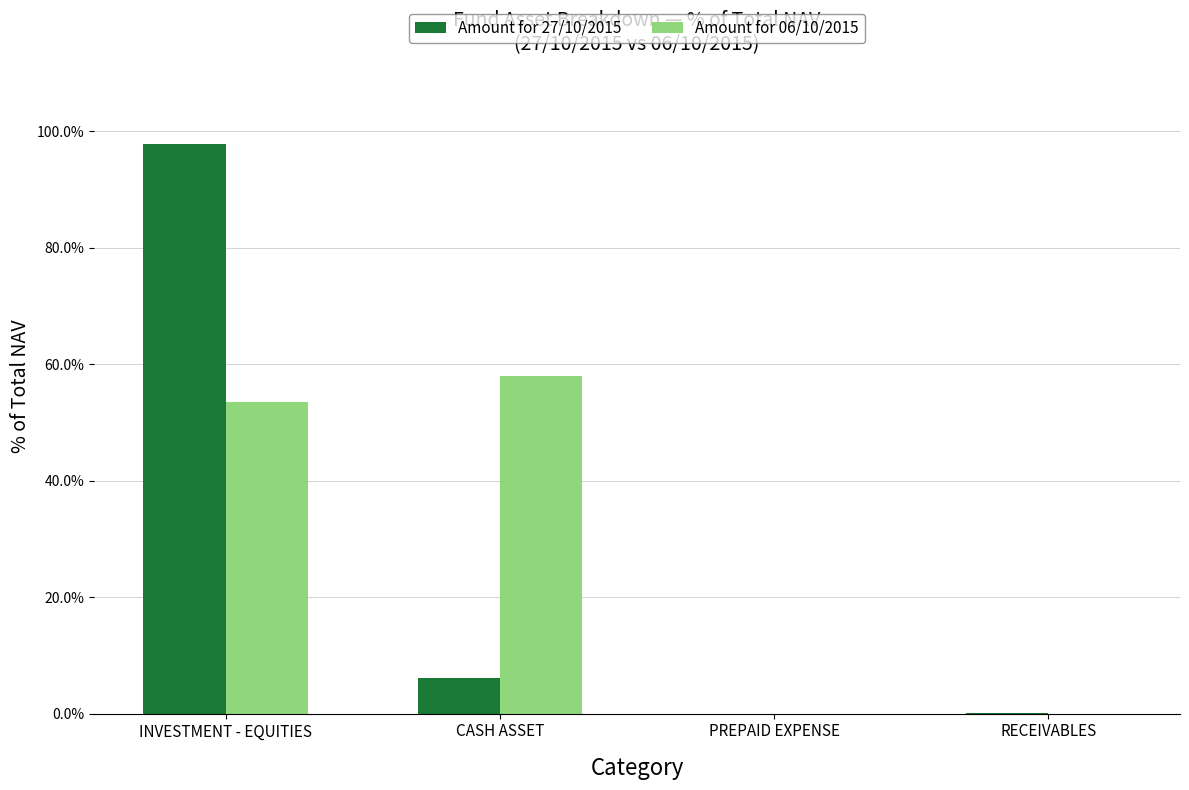

What is the greatest value displayed?

97.8